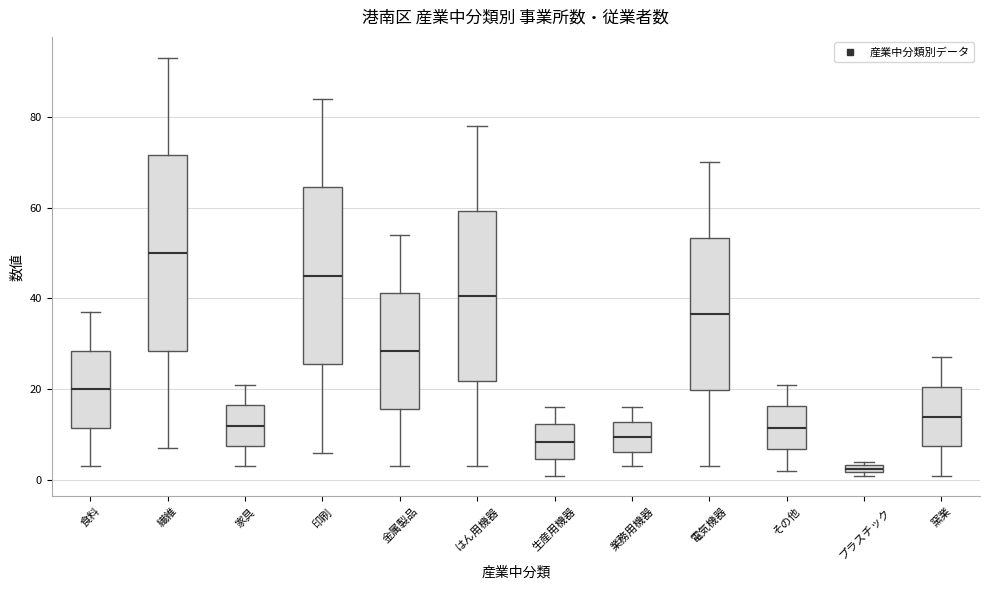

Comparing the boxes themselves (not the whiskers), which one is the tallest?

繊維